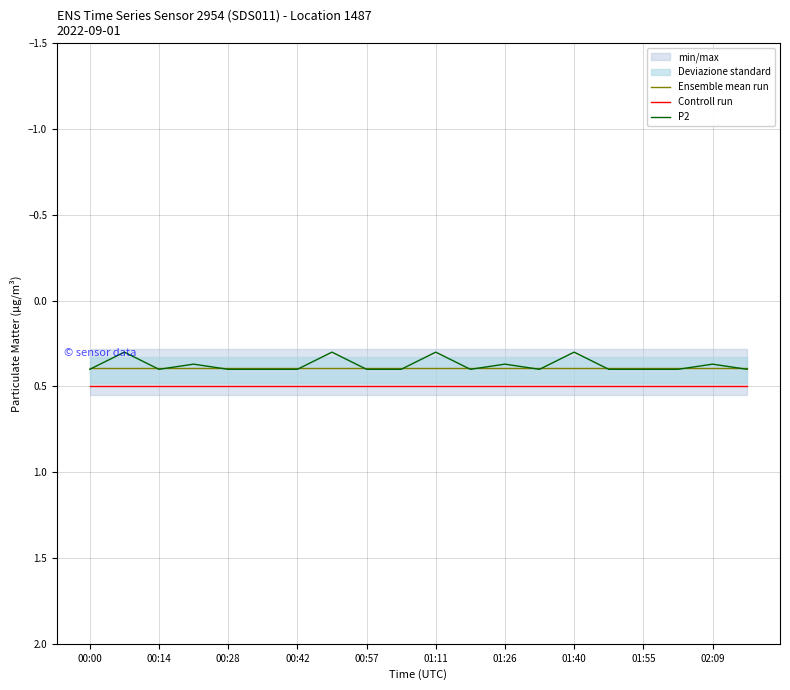

Which series has the widest spread of values?

P2